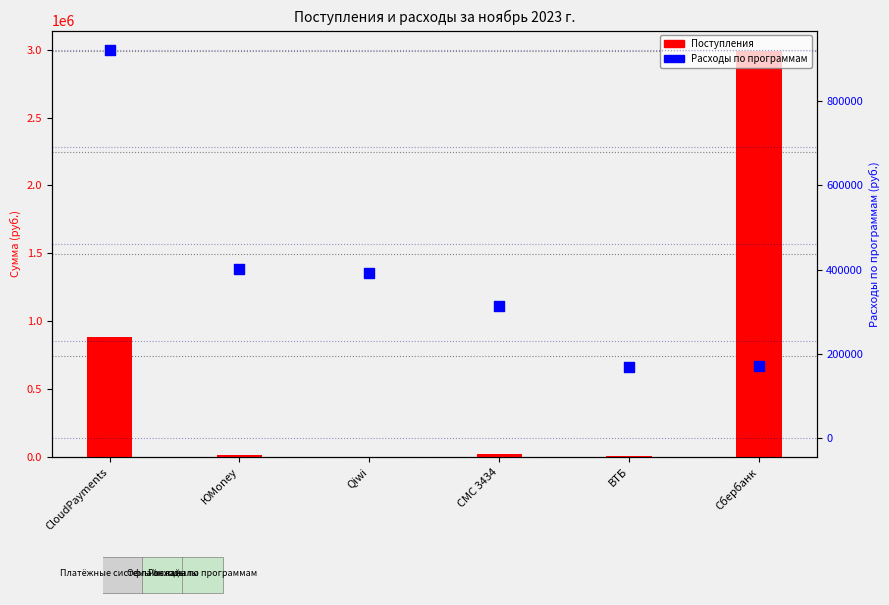

What are all the series names shown in the legend?

Поступления, Расходы